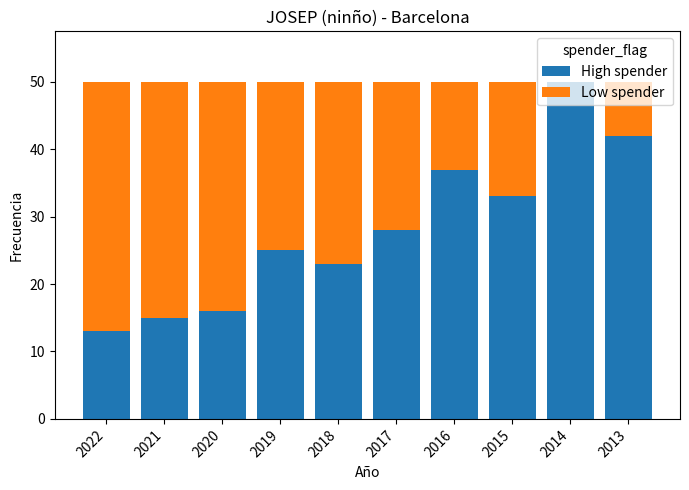

What is the approximate value of High spender at 2022?

13